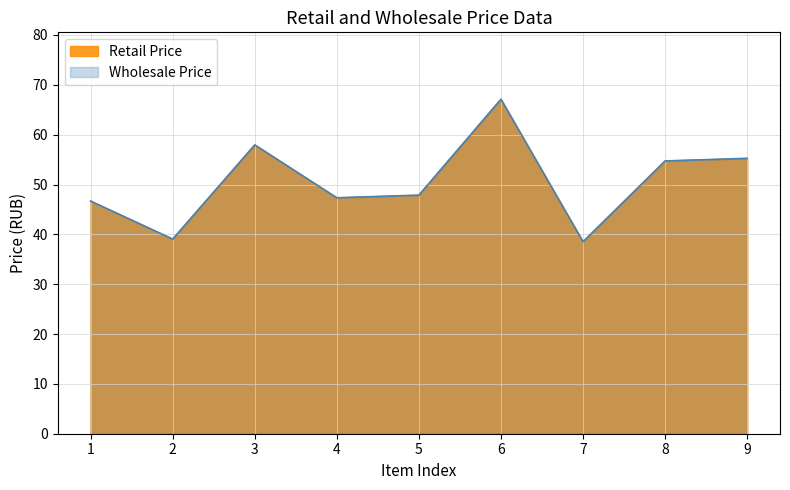

Which has a higher value, 7 or 1?

1